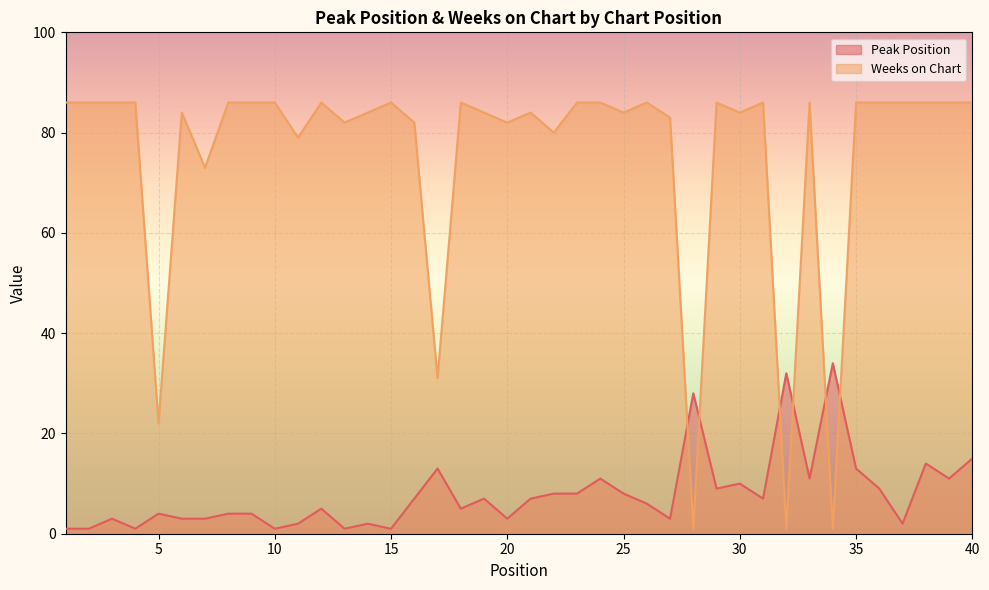

Which series has the widest spread of values?

Weeks on Chart